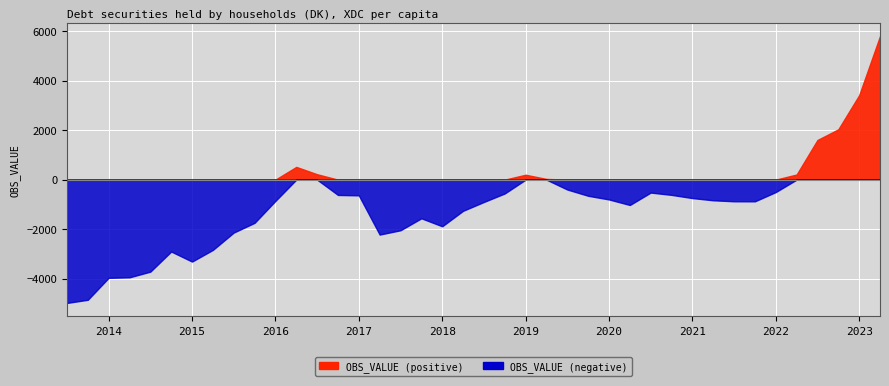

Does the chart display data point markers on the line(s)?

No